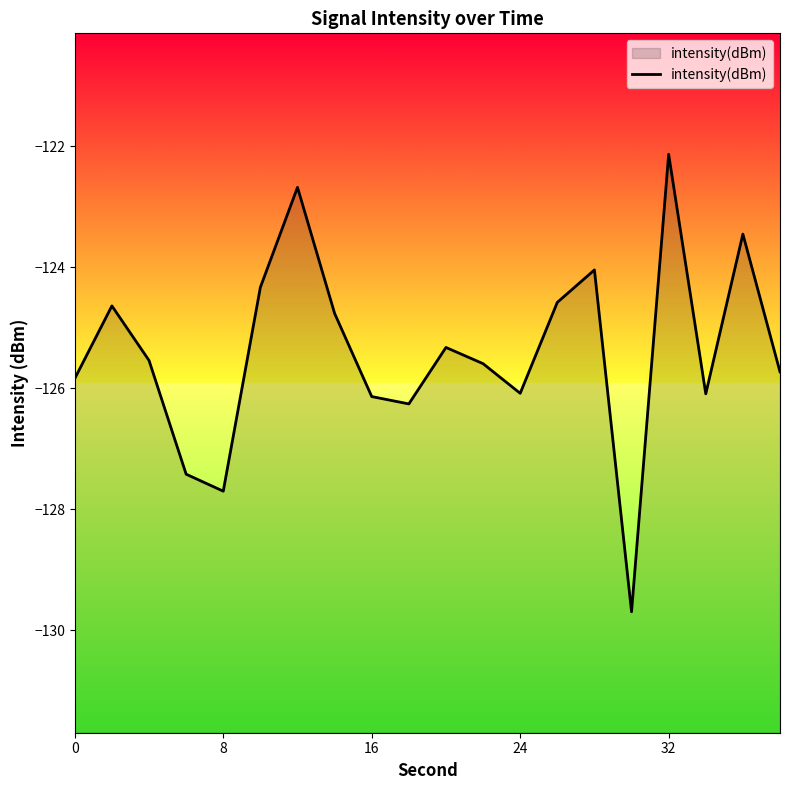

Read the value at 0.

-125.8